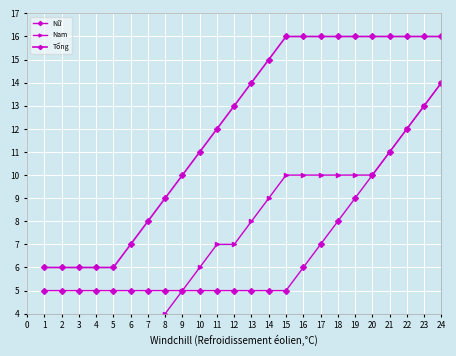

Is this an area chart (filled region under the line)?

No